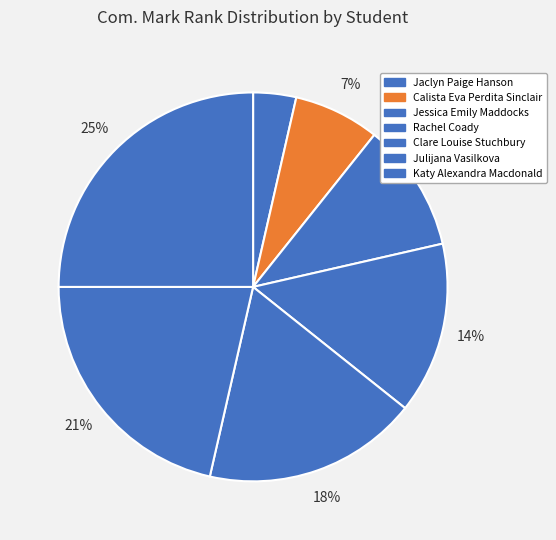

Is Calista Eva Perdita Sinclair the majority of the pie?

No